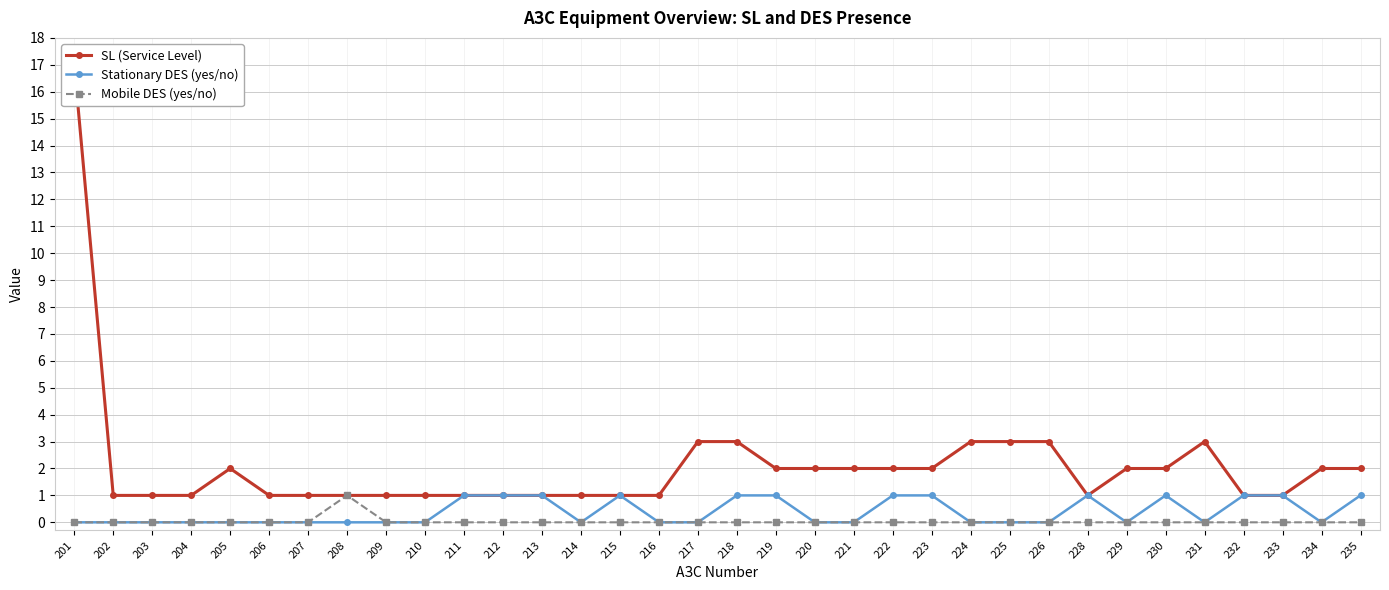

How many lines are shown in the chart?

3